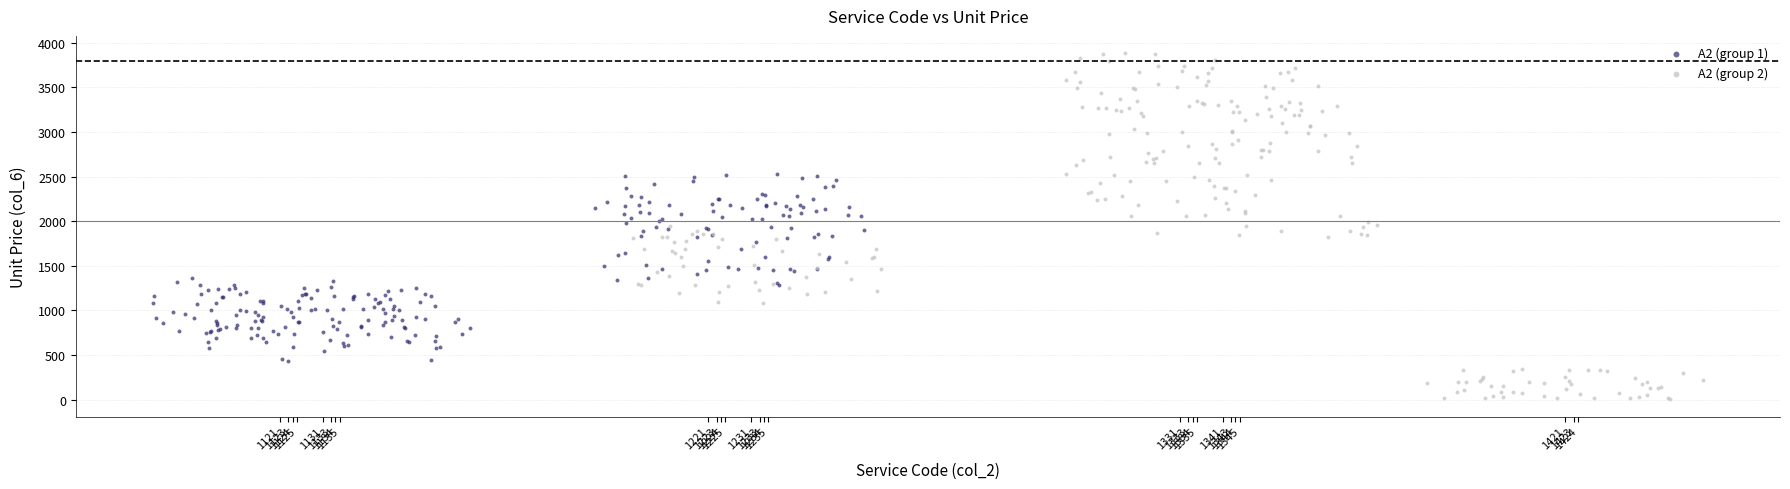

Which series contains the lowest Y value?

A2 (group 2)